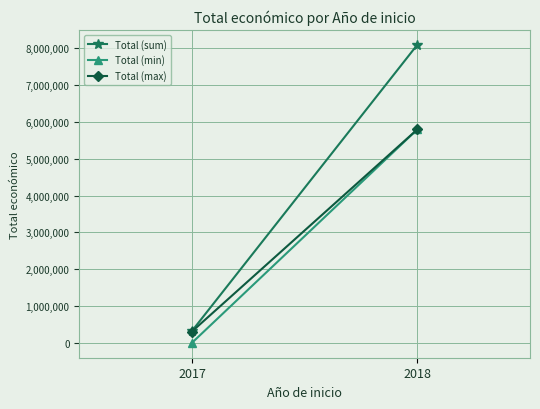

What is the value of the Total (min) point at the 1st from the left?

5000